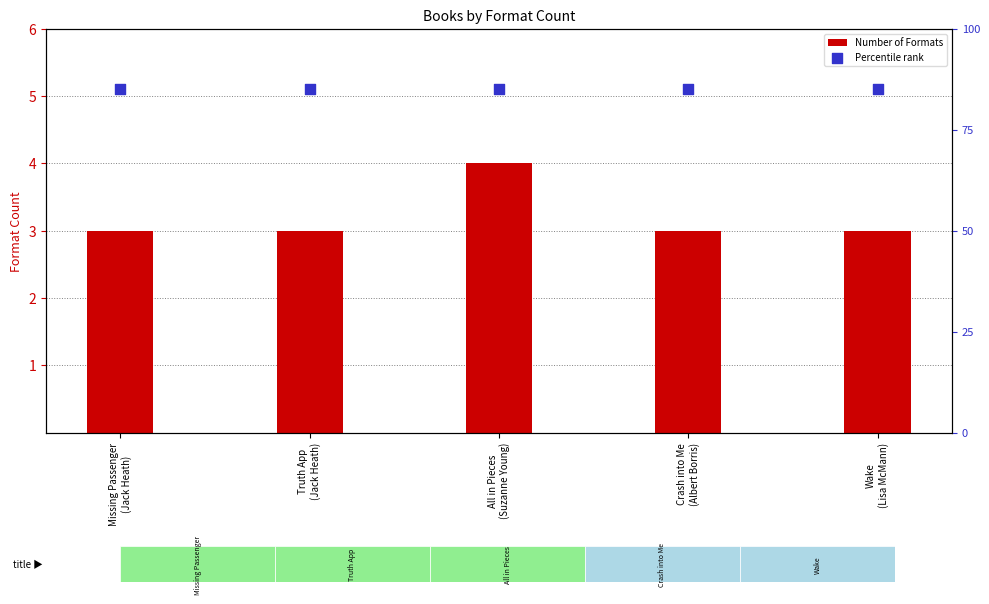

Is the value of Number of Formats at Truth App
(Jack Heath) greater than the value of Percentile rank at Crash into Me
(Albert Borris)?

No